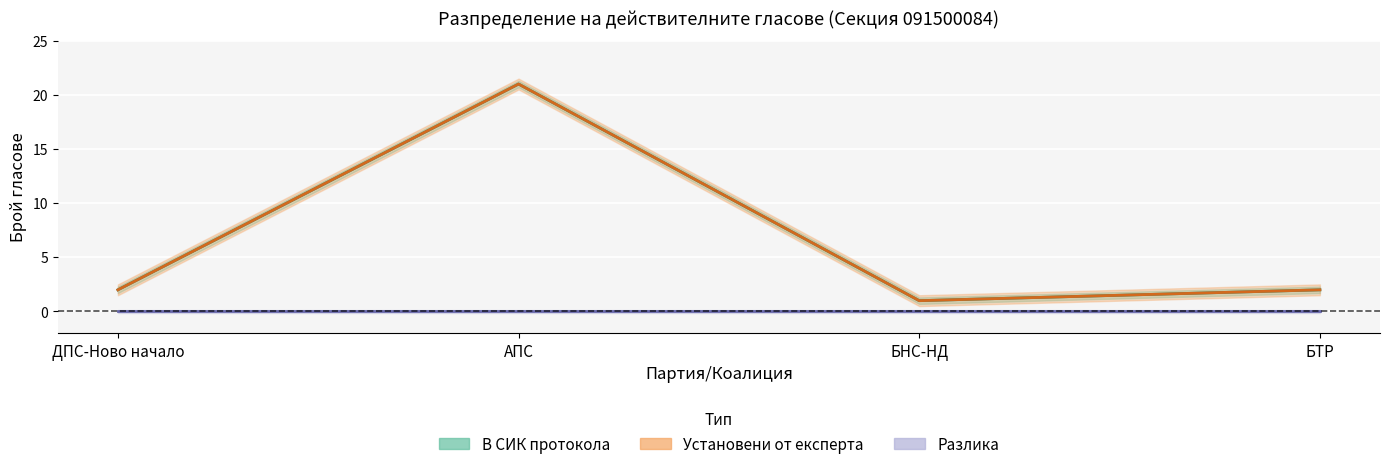

Reading left to right, transcribe all the data shown in this chart.

В СИК протокола: ДПС-Ново начало=2	АПС=21	БНС-НД=1	БТР=2
Установени от експерта: ДПС-Ново начало=2	АПС=21	БНС-НД=1	БТР=2
Разлика: ДПС-Ново начало=0	АПС=0	БНС-НД=0	БТР=0